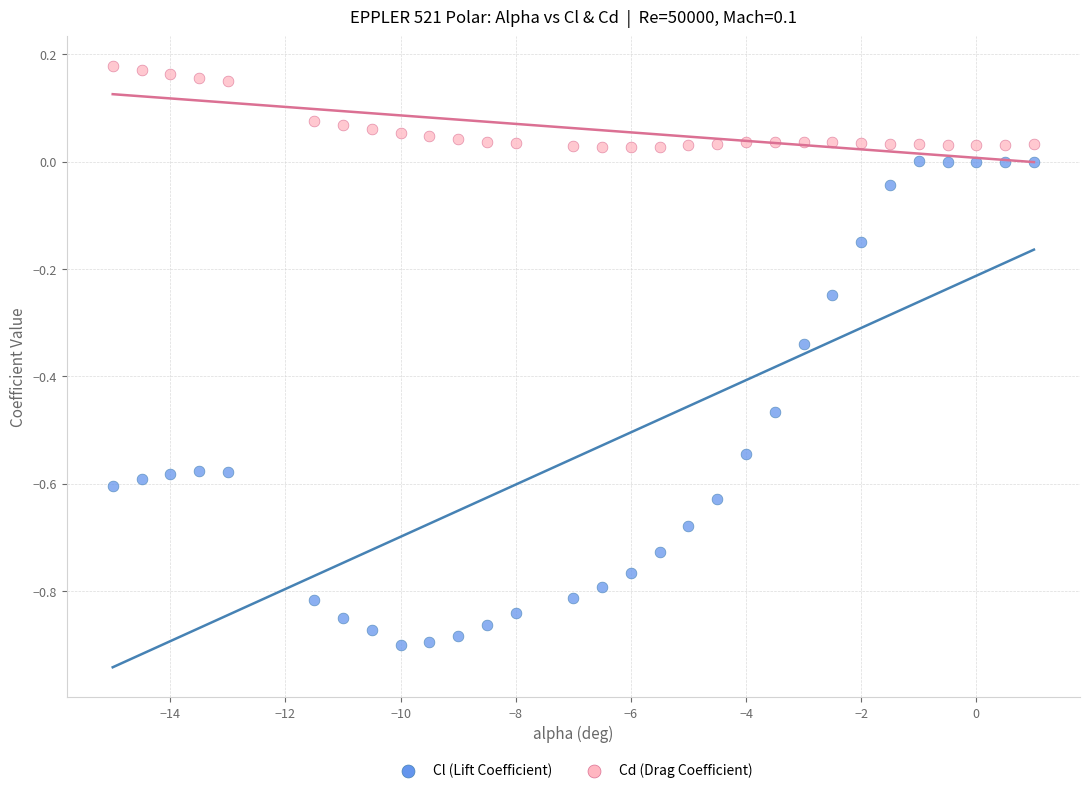

Which series contains the highest Y value?

Cd (Drag Coefficient)